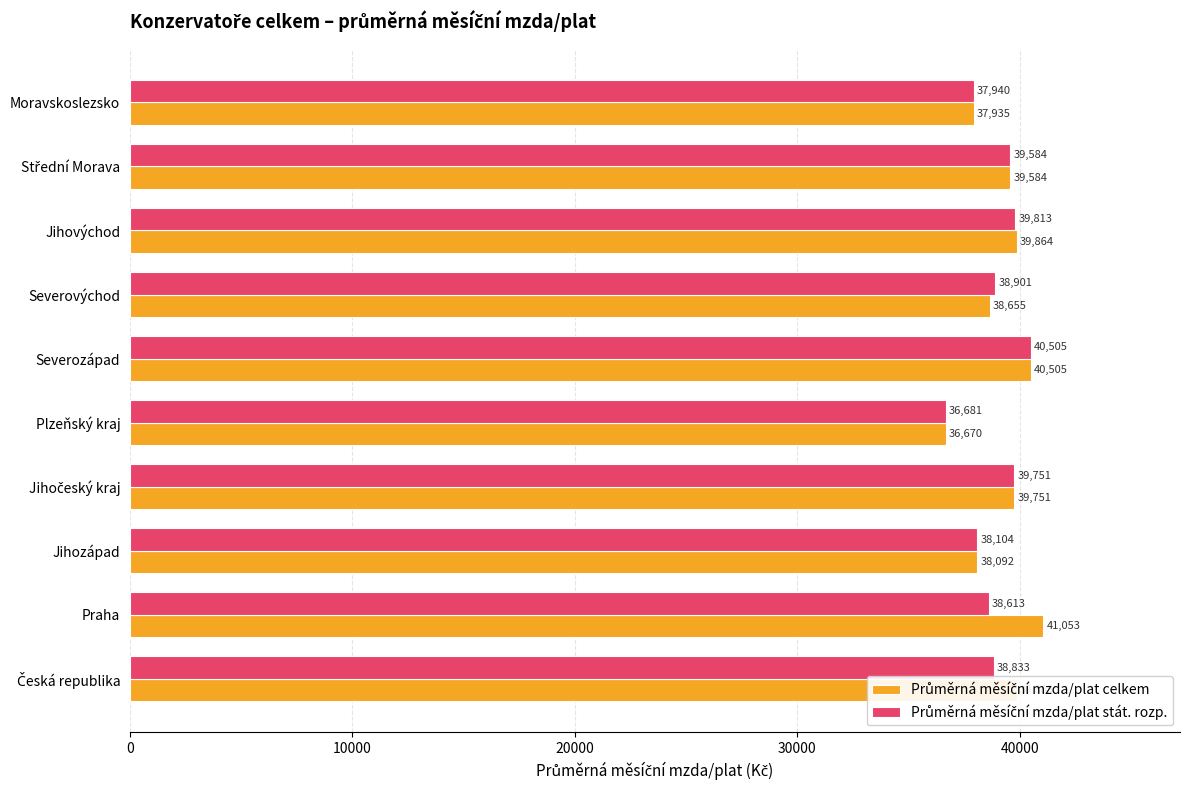

Which category has the lowest value across all series?

Plzeňský kraj